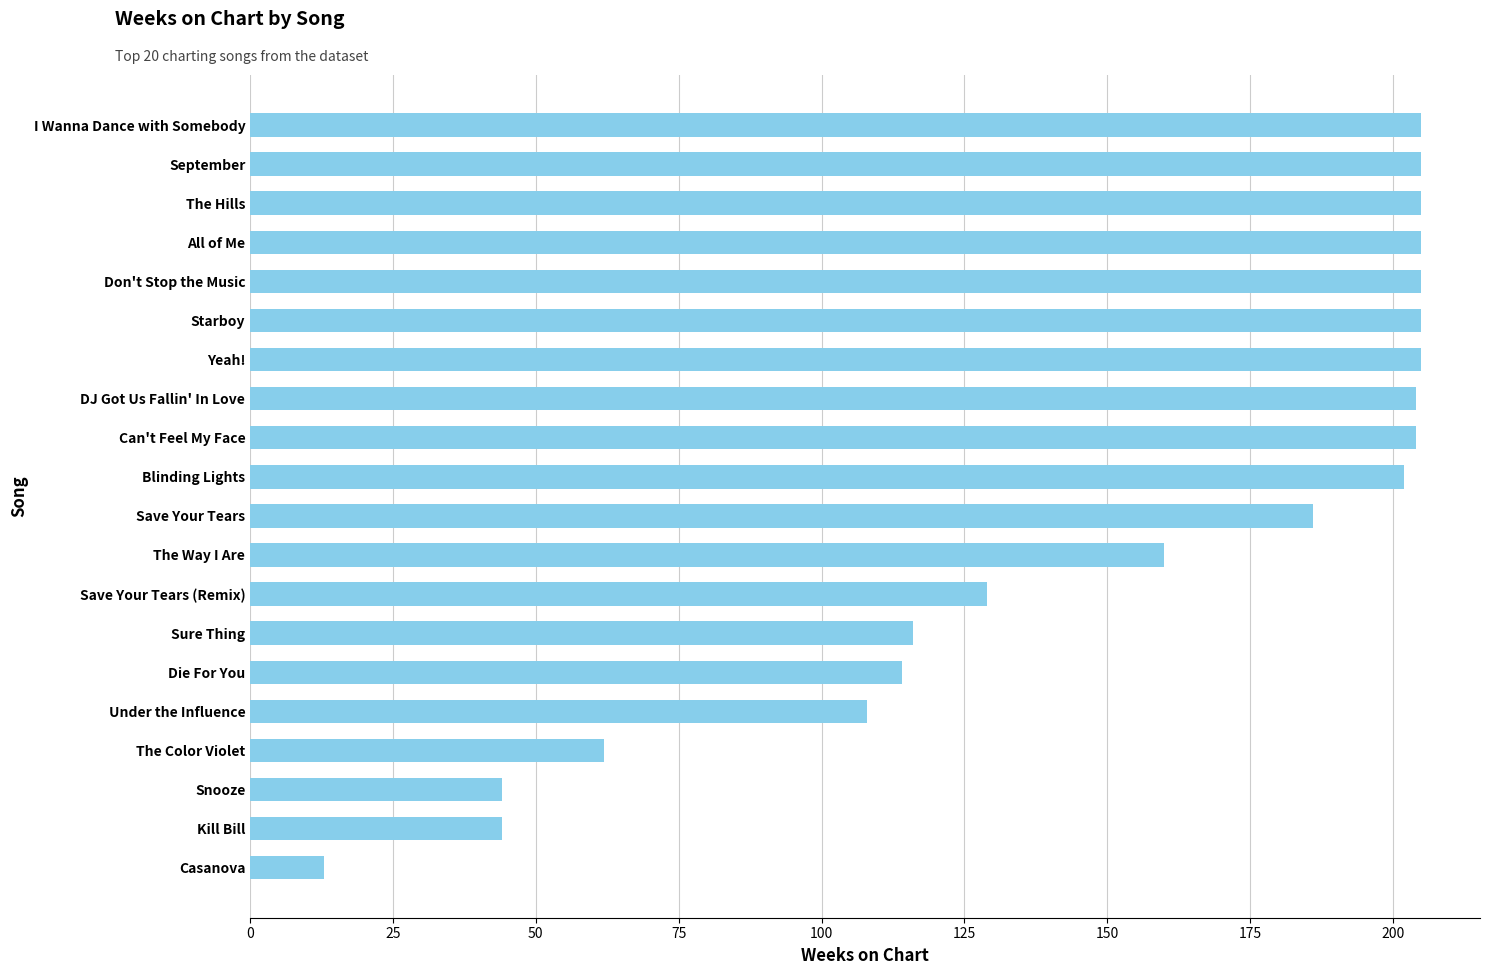

At which label is the value closest to 109?

Under the Influence